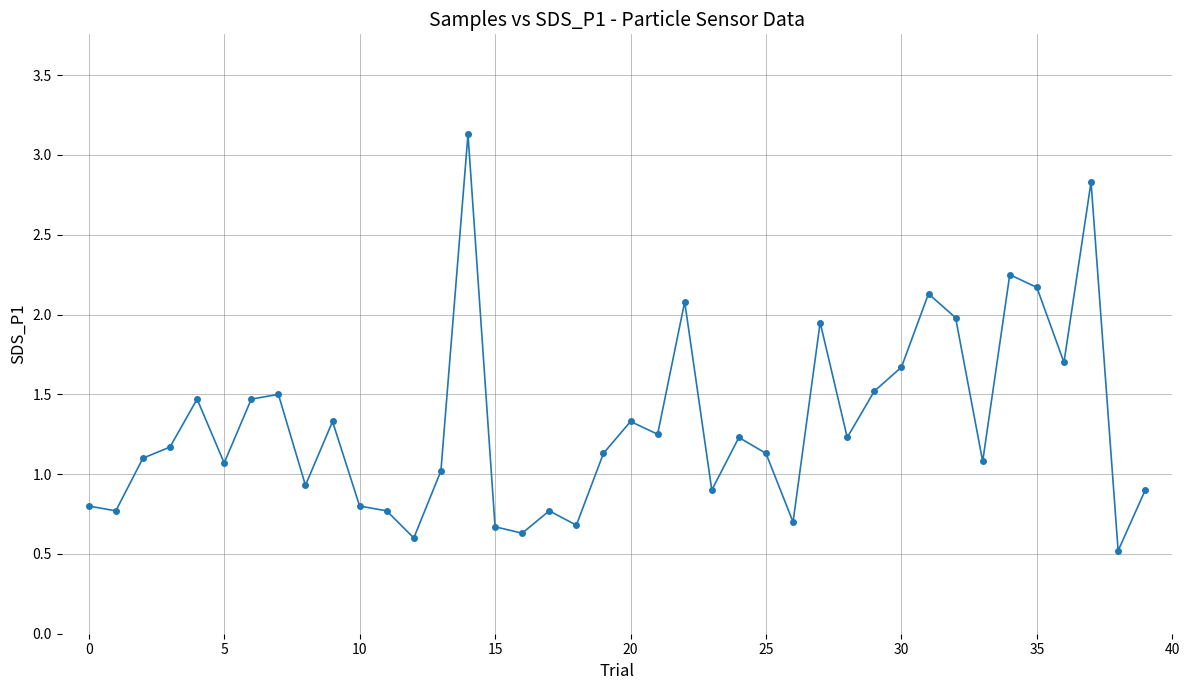

What is the difference between the second highest and minimum values?

2.3